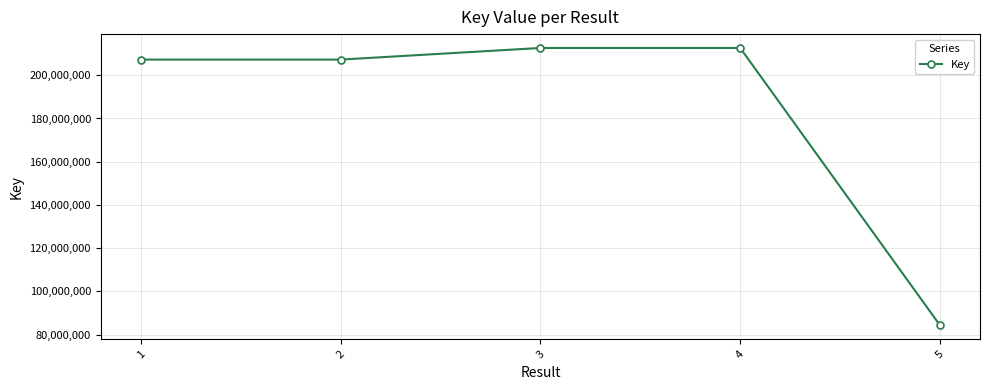

The value at 2 is 207265376. True or false?

True